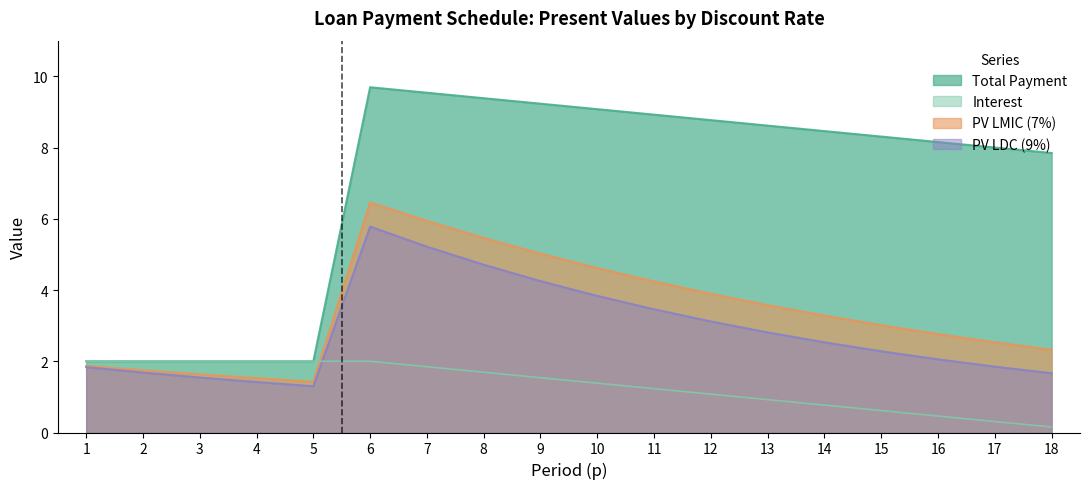

What is the approximate value of Total Payment at 5?

2.0